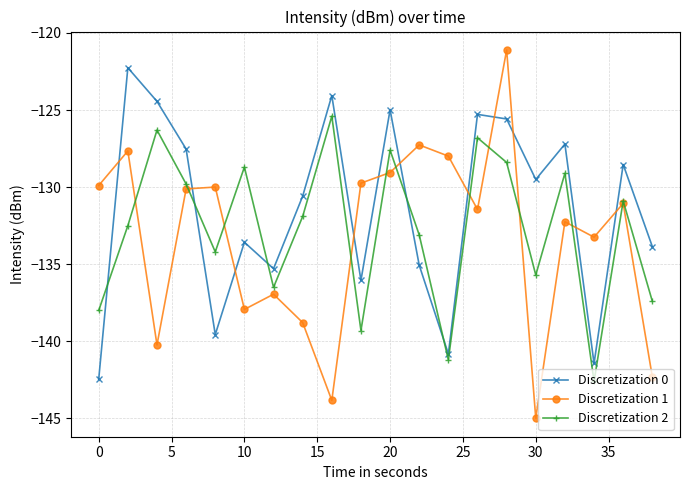

Which series has the largest total across all categories?

Discretization 0